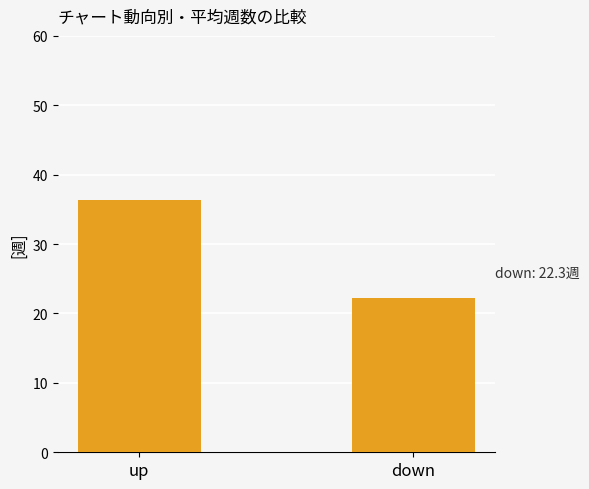

What is the value of the 1st bar from the left?

36.4